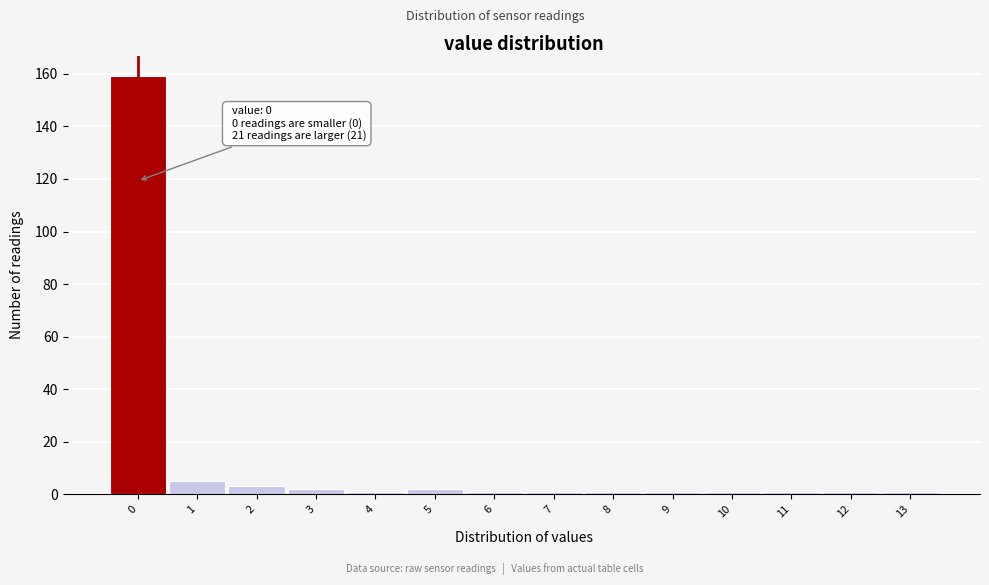

Which range on the x-axis has the tallest bar?

-0.5 to 0.5